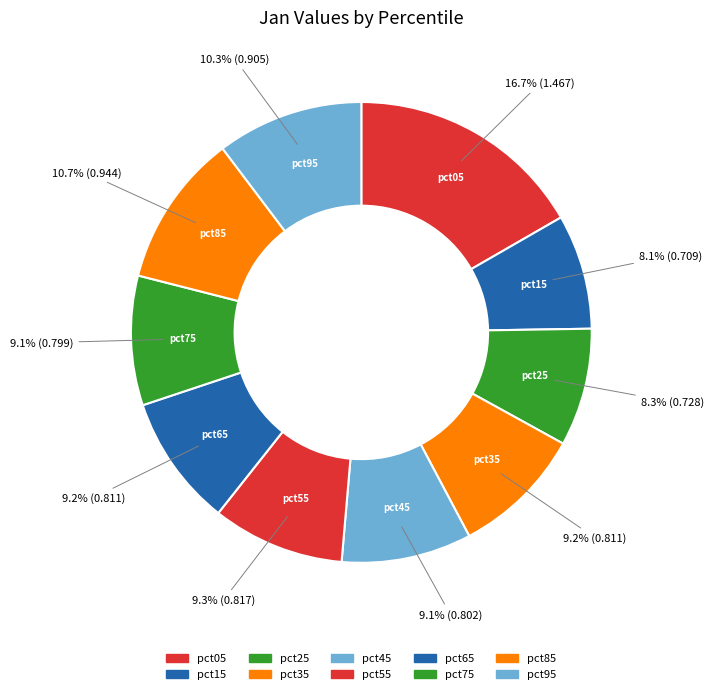

Rank the categories by value from highest to lowest.

pct05, pct85, pct95, pct55, pct35, pct65, pct45, pct75, pct25, pct15